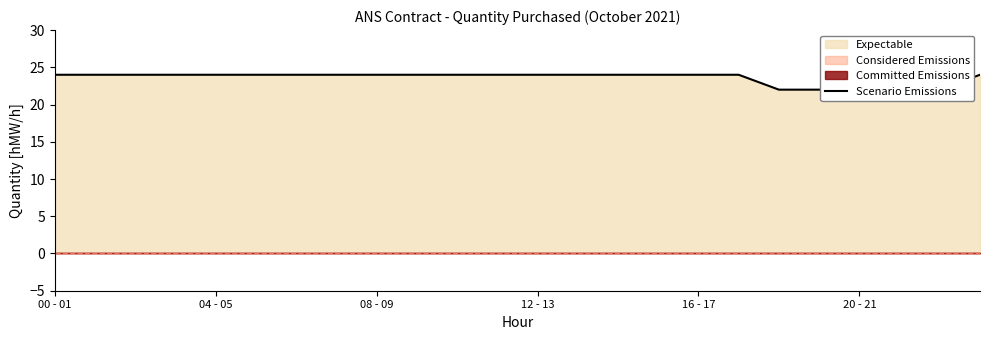

What is the change in value from 04 - 05 to 20 - 21?

-2